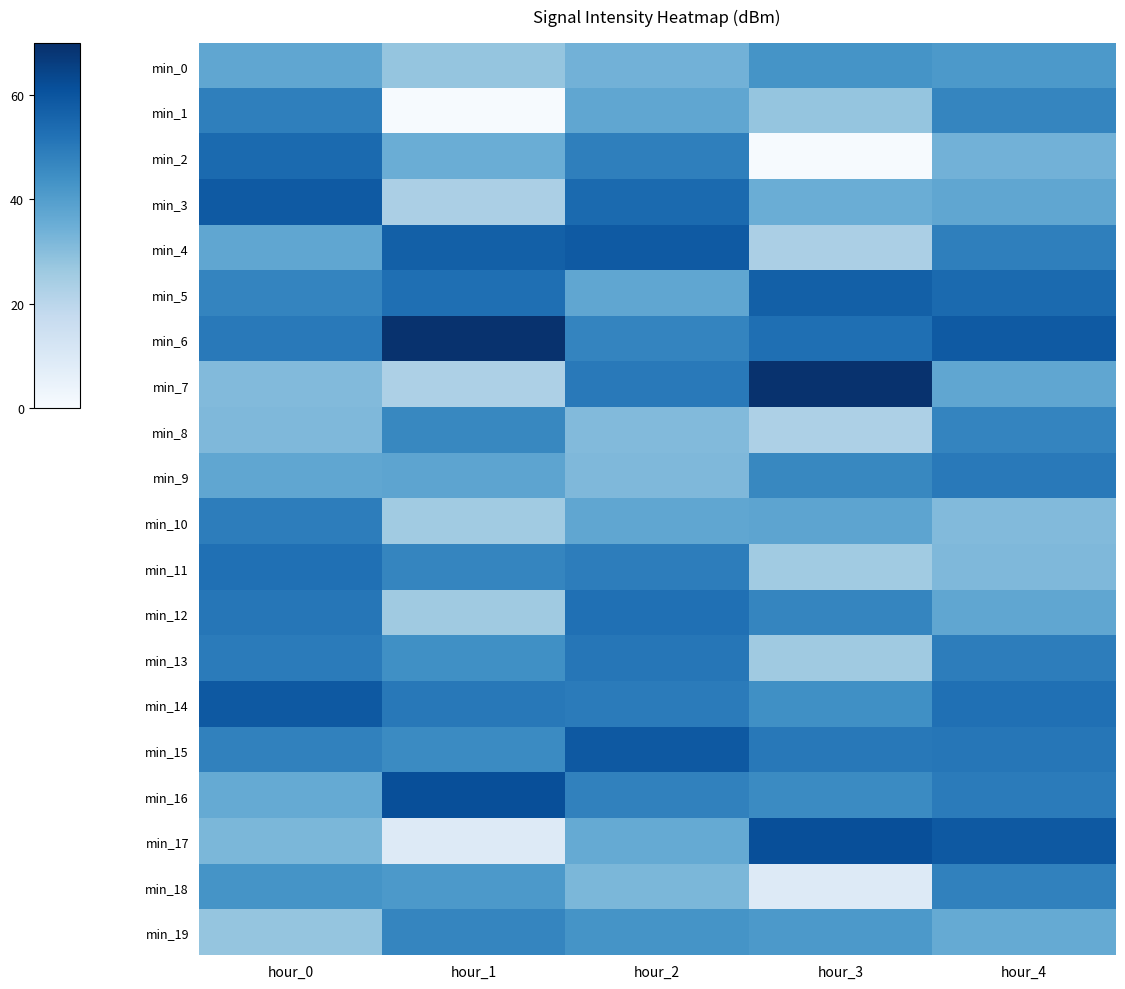

Count the number of data series in this chart.

20